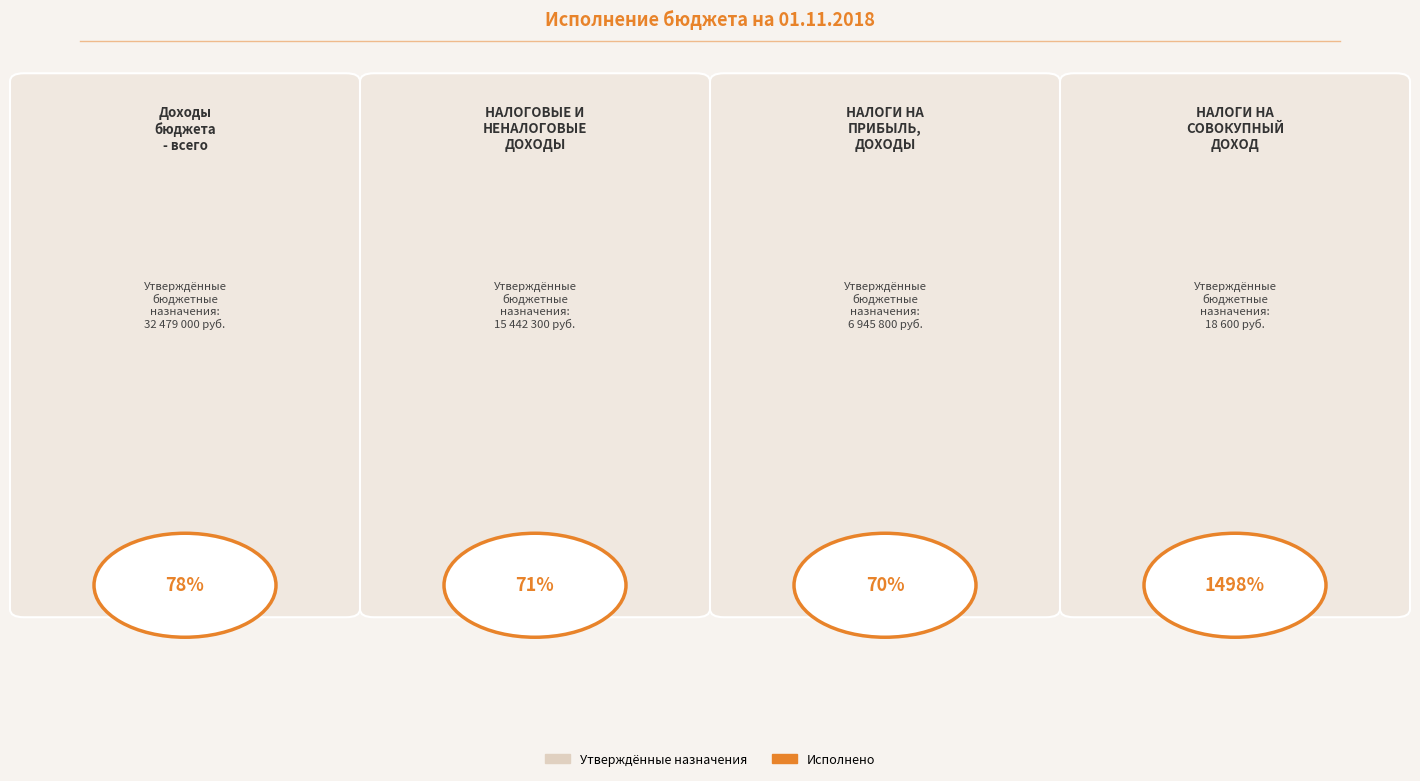

Is the value of Исполнено at НАЛОГИ НА ПРИБЫЛЬ, ДОХОДЫ greater than the value of Утвержденные назначения at НАЛОГИ НА СОВОКУПНЫЙ ДОХОД?

Yes